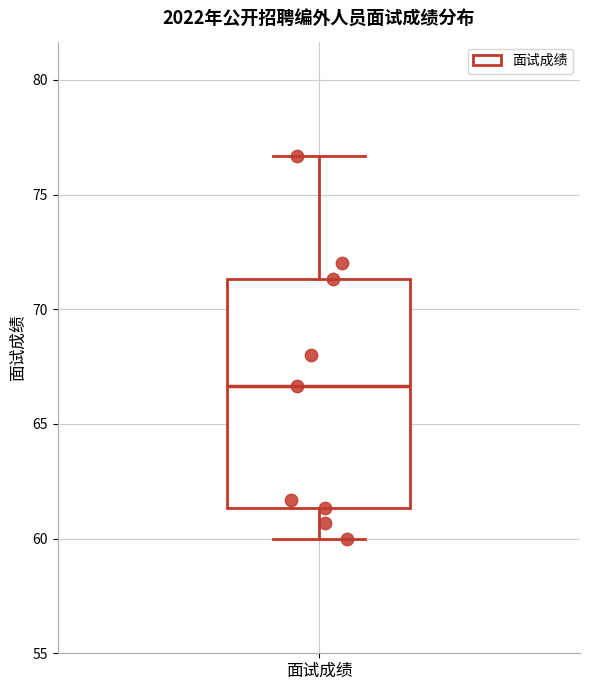

Read this box plot against the y-axis: the position of the median line, the range covered by the box, and the ends of both whiskers. The values are not printed on the chart, so give them approximately, as read against the axis.

median 66.5, box 61.5 to 71.5, whiskers 60.0 to 76.5